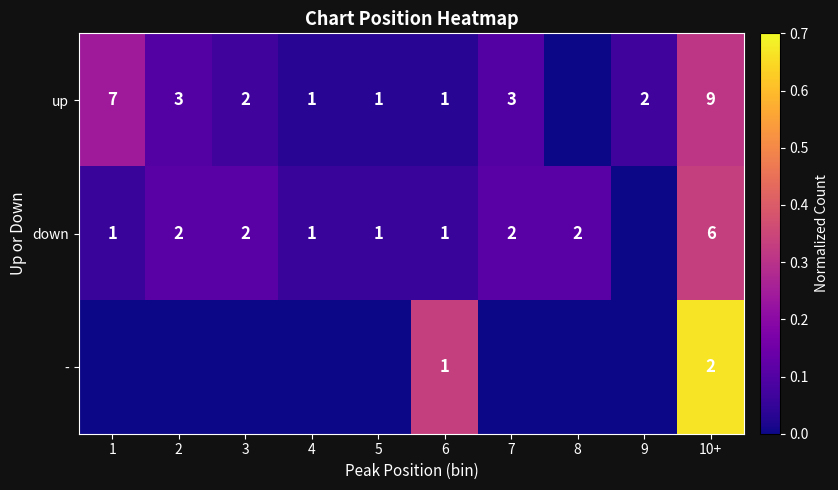

The value of up at 5 is 0.0. True or false?

True